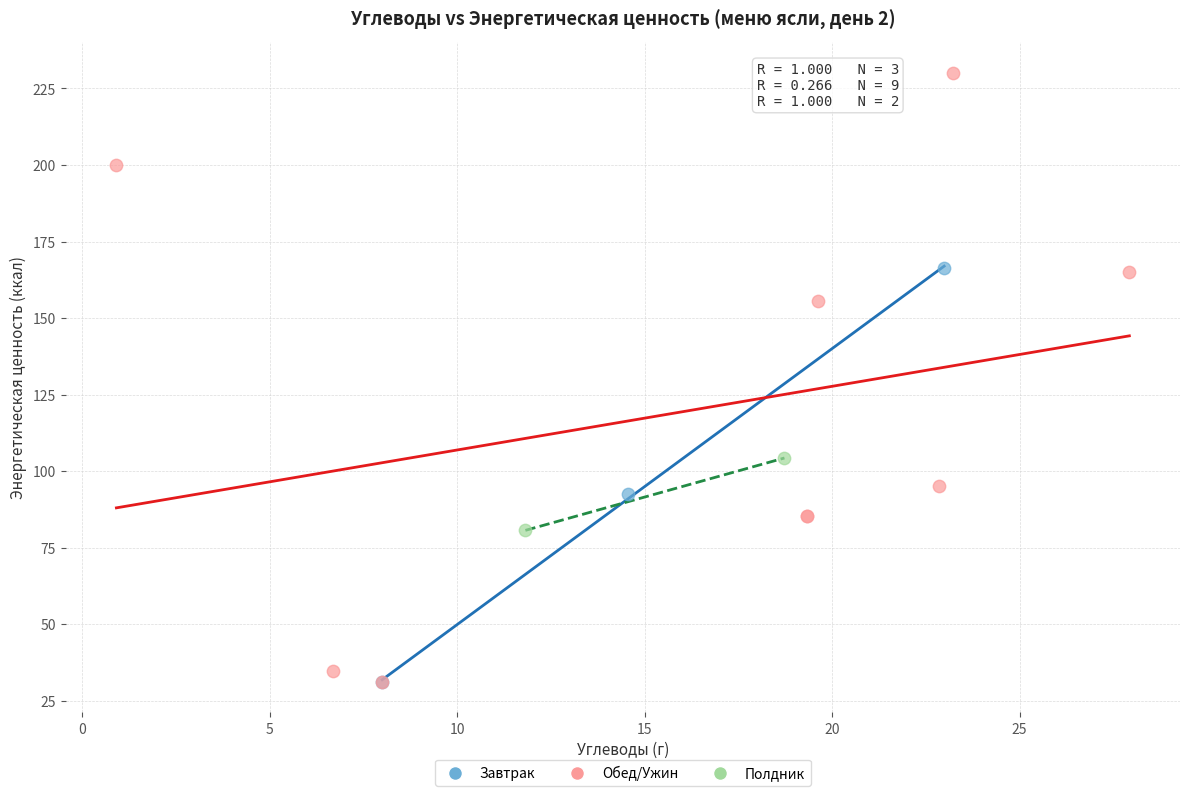

Which series contains the highest Y value?

Обед/Ужин